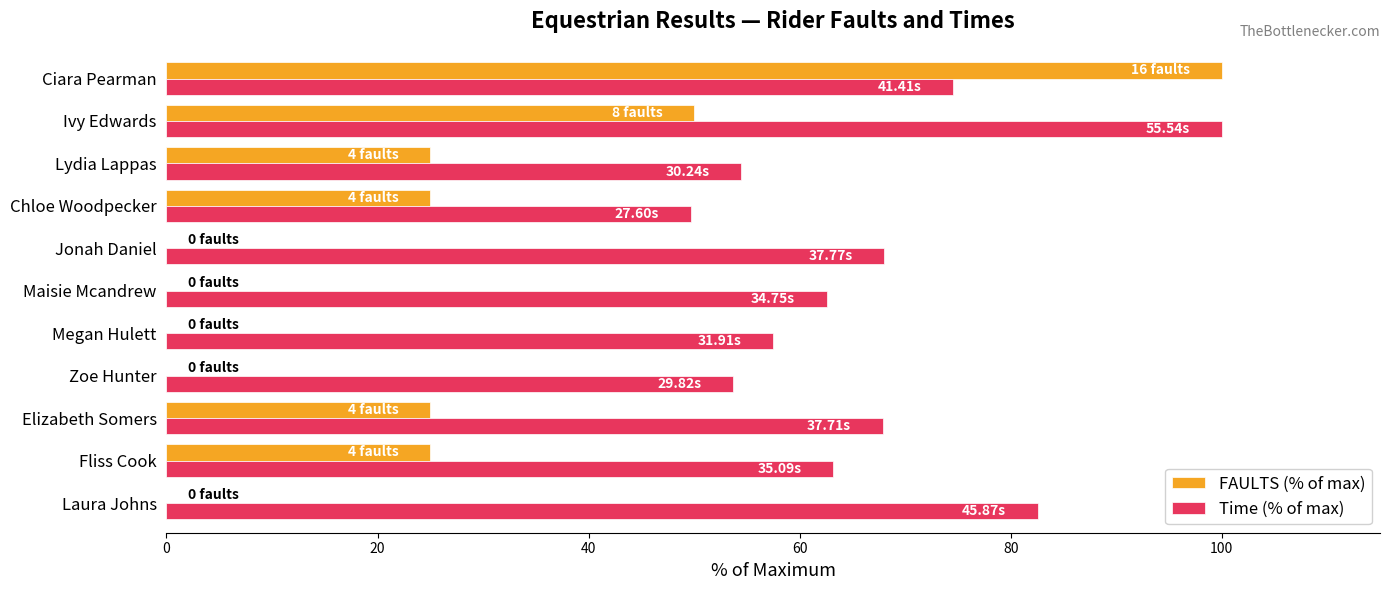

Is the value of FAULTS (% of max) at Laura Johns greater than the value of Time (% of max) at Fliss Cook?

No